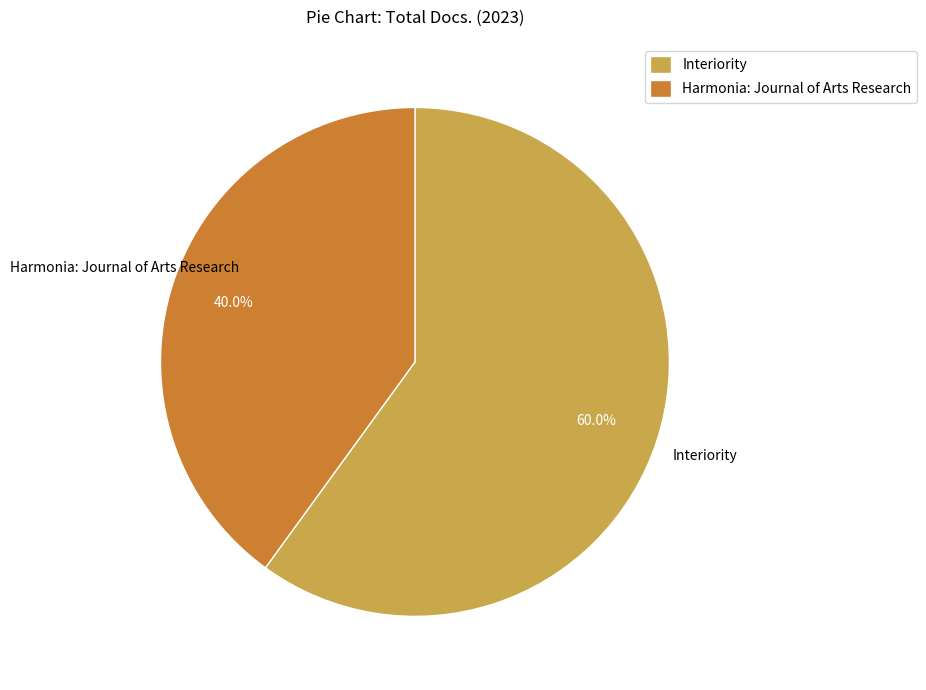

To the nearest percent, what is the difference between the Interiority and Harmonia: Journal of Arts Research slice percentages?

20%